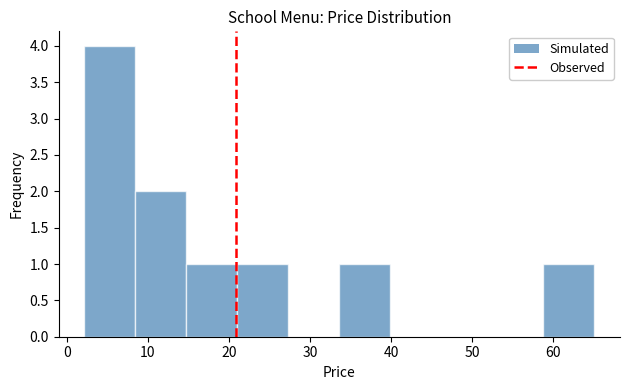

Which range on the x-axis has the tallest bar?

2 to 8